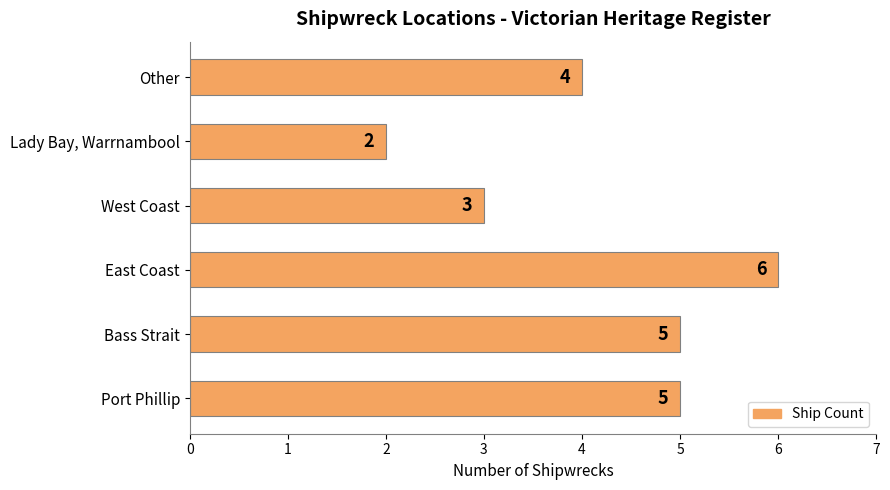

Where is the data nearest to the value 4?

Other